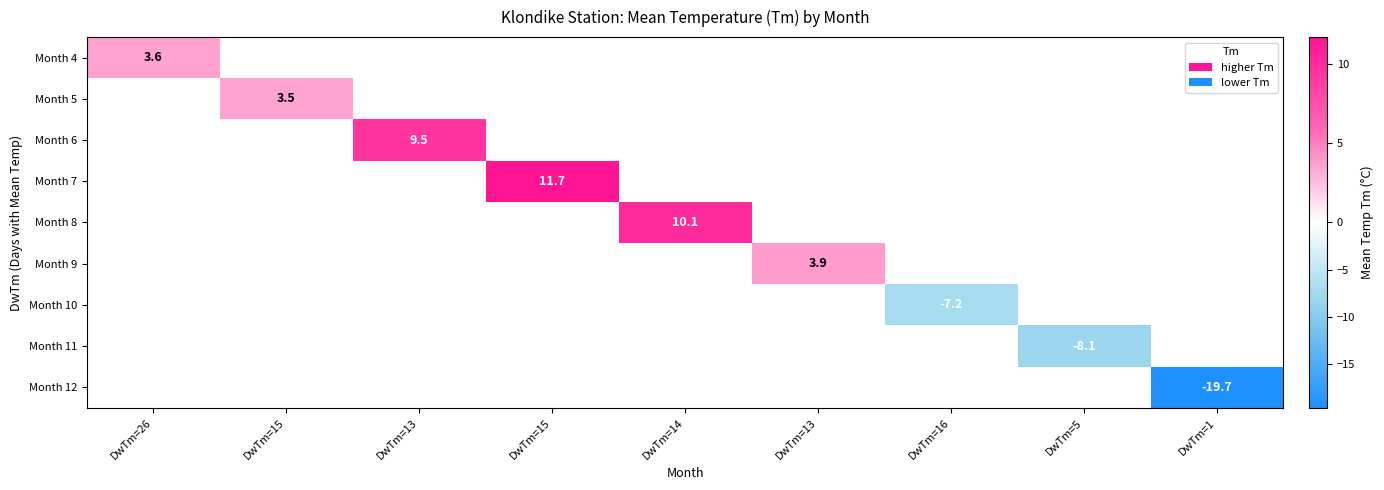

How many data points does each series have?

9